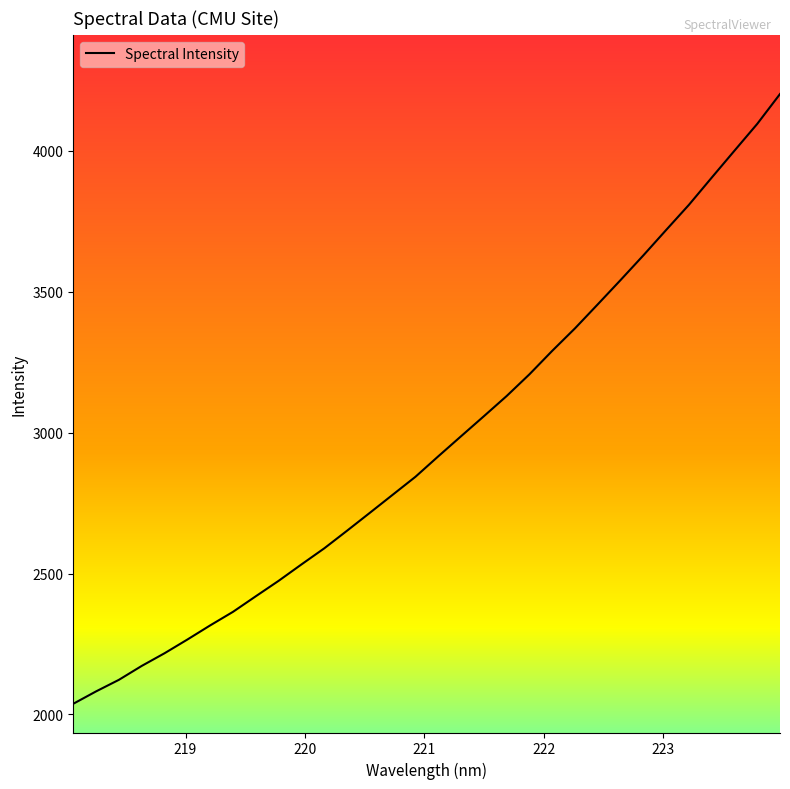

What is the minimum value shown in the chart?

2038.0